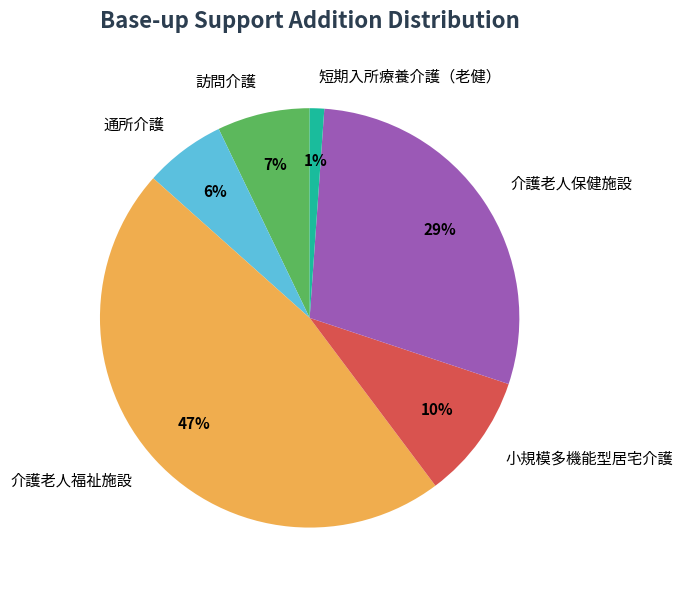

How many slices are in this pie chart?

6